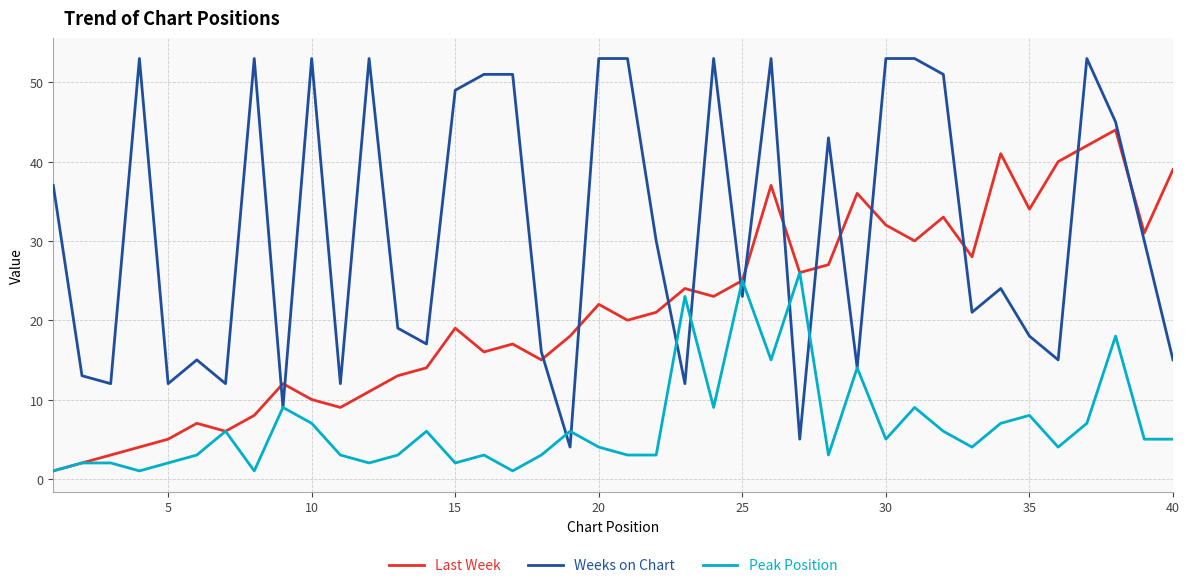

What is the maximum value shown in the chart?

53